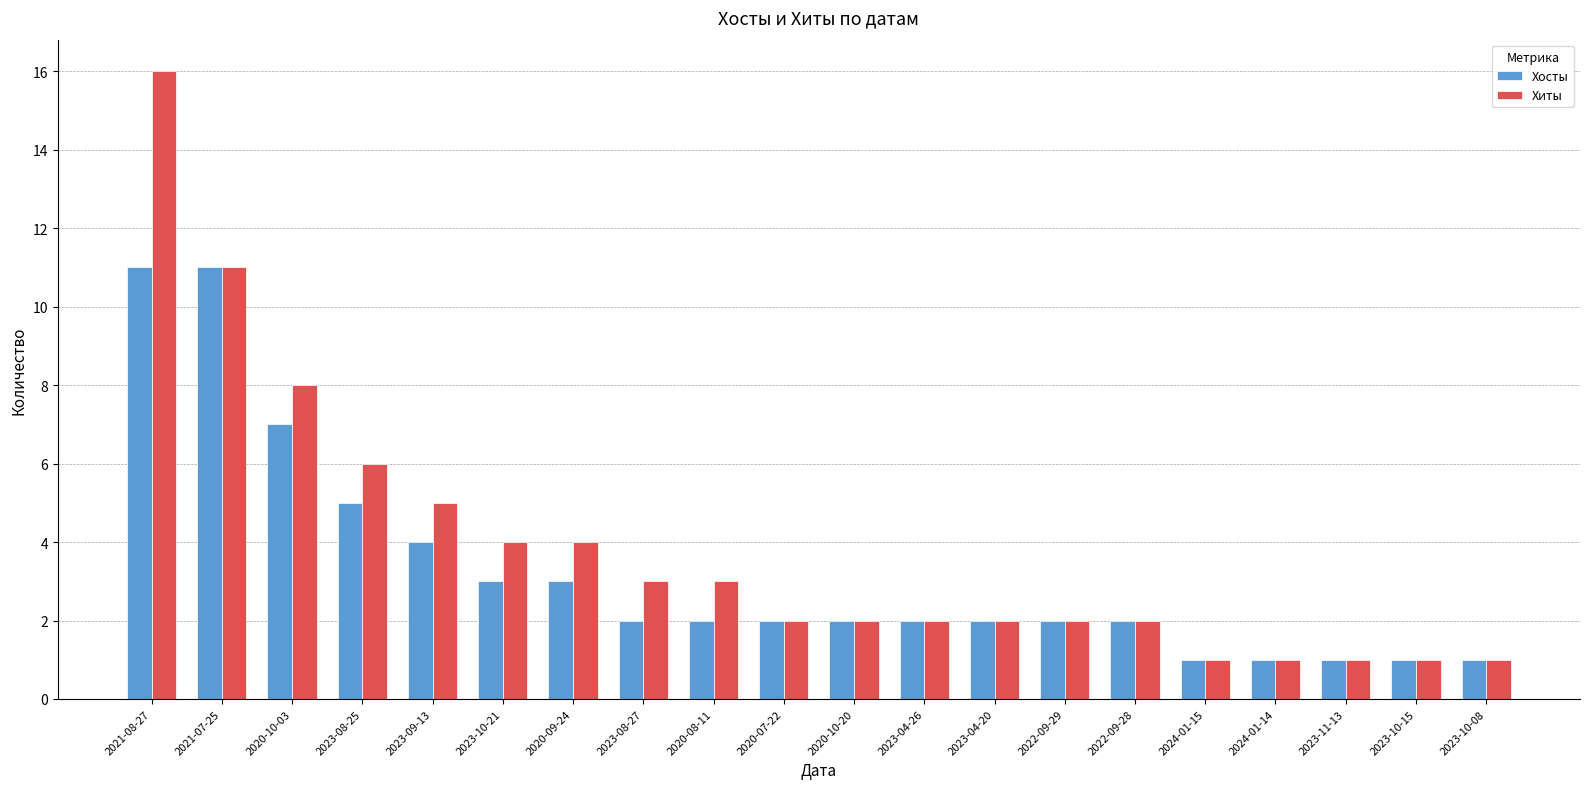

What is the difference between the second highest and minimum values in the Хиты series?

10